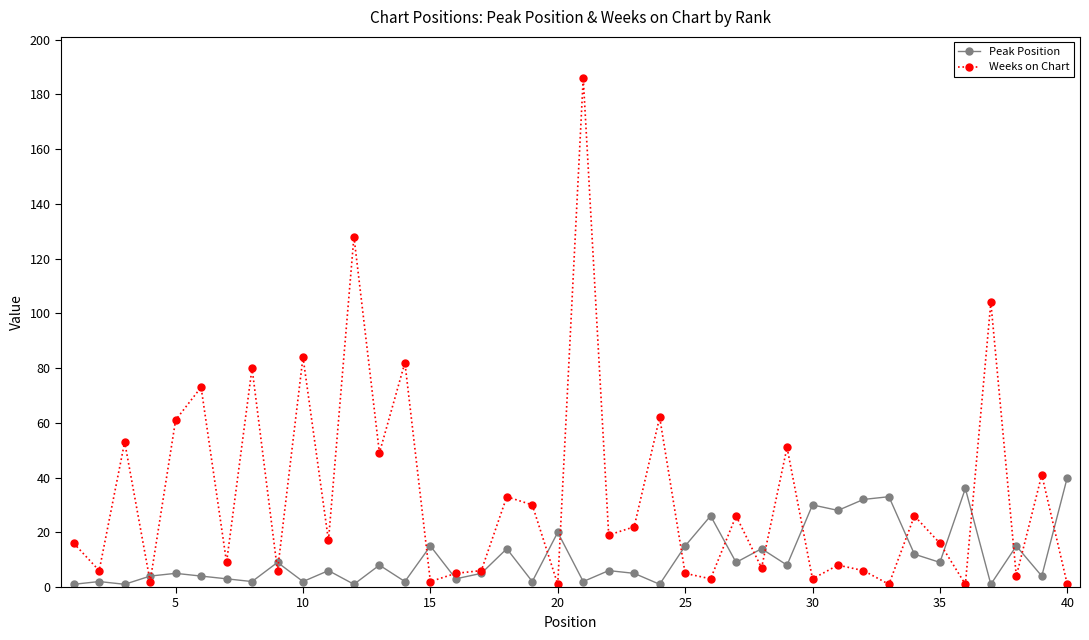

Rank the series by their average value, from highest to lowest.

Weeks on Chart, Peak Position